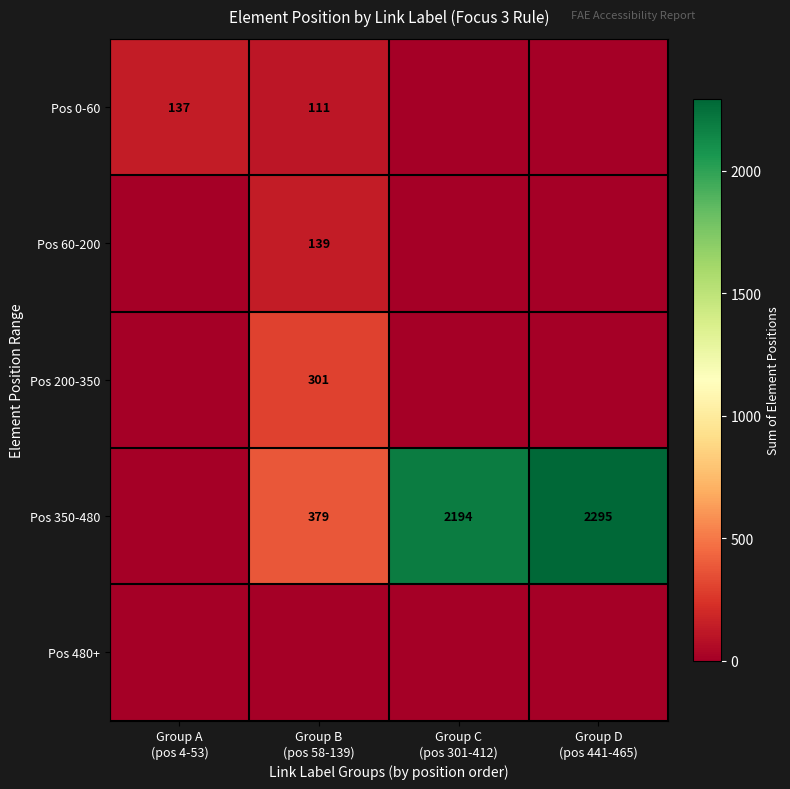

What is the difference between the highest and lowest values at Group C
(pos 301-412)?

2194